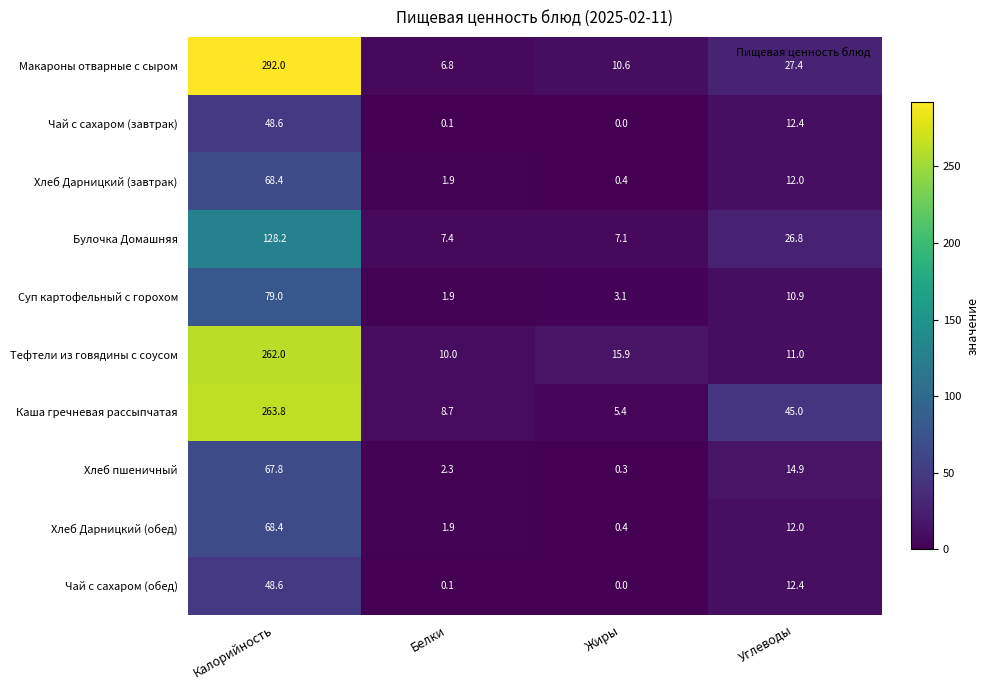

The Каша гречневая рассыпчатая series shows 3.8 at Белки. True or false?

False